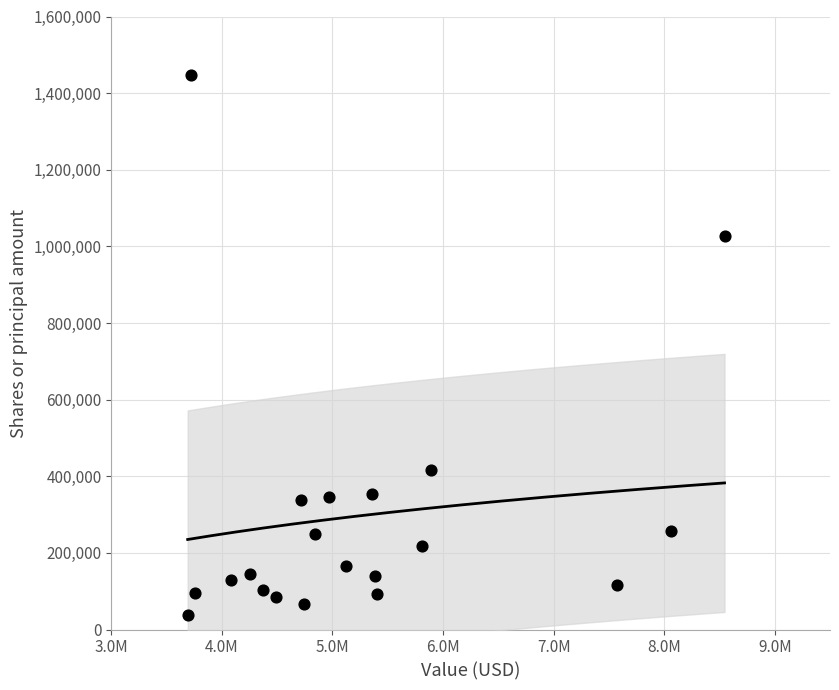

What Y value in the scatter plot is closest to 742827?

1028395